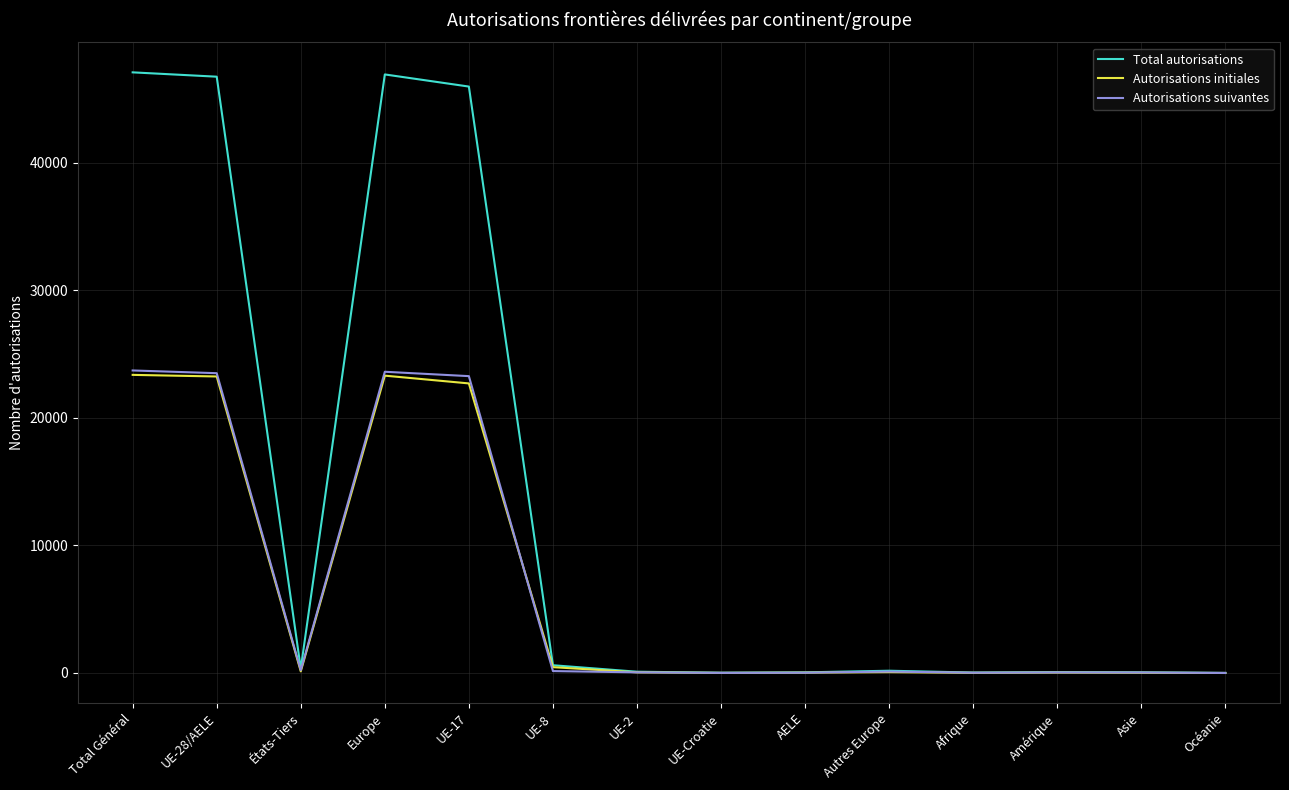

Which series has the largest total across all categories?

Total autorisations